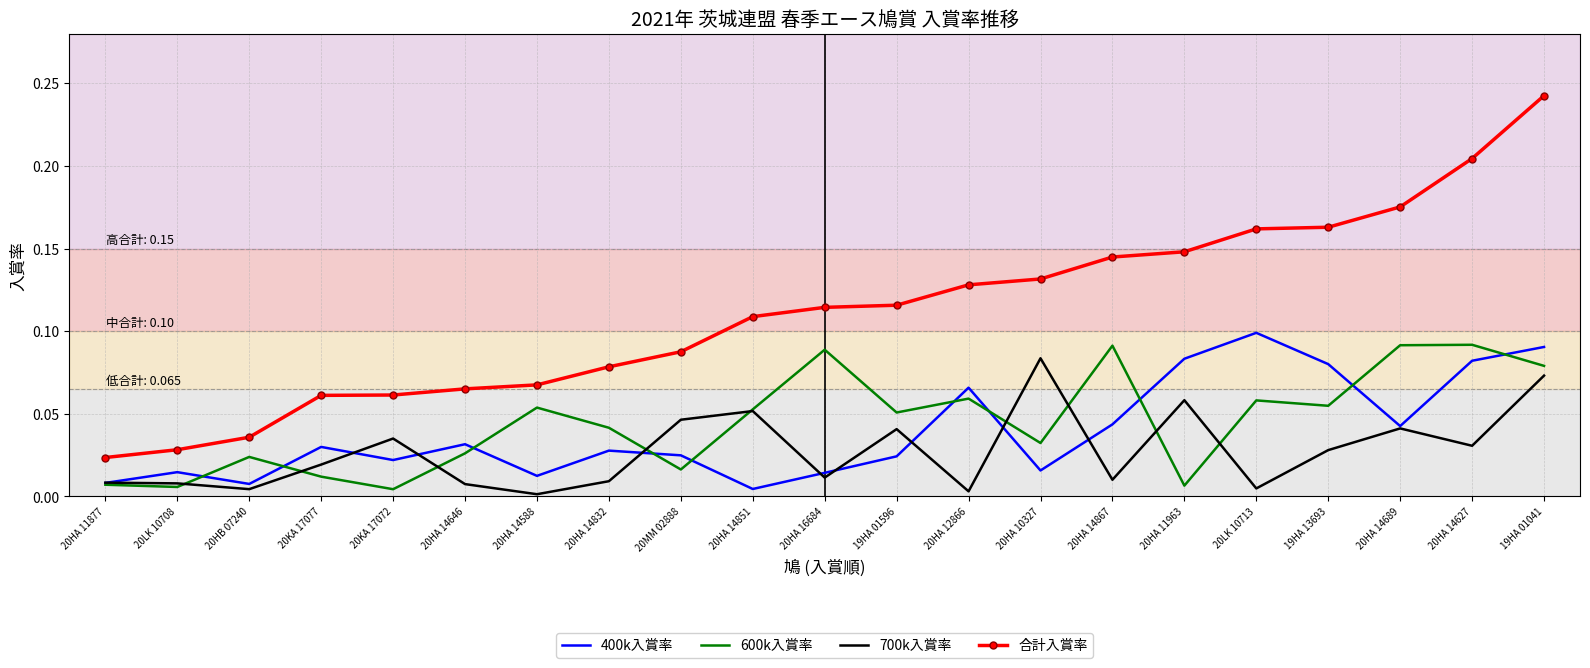

Which series has the largest range (max minus min)?

合計入賞率